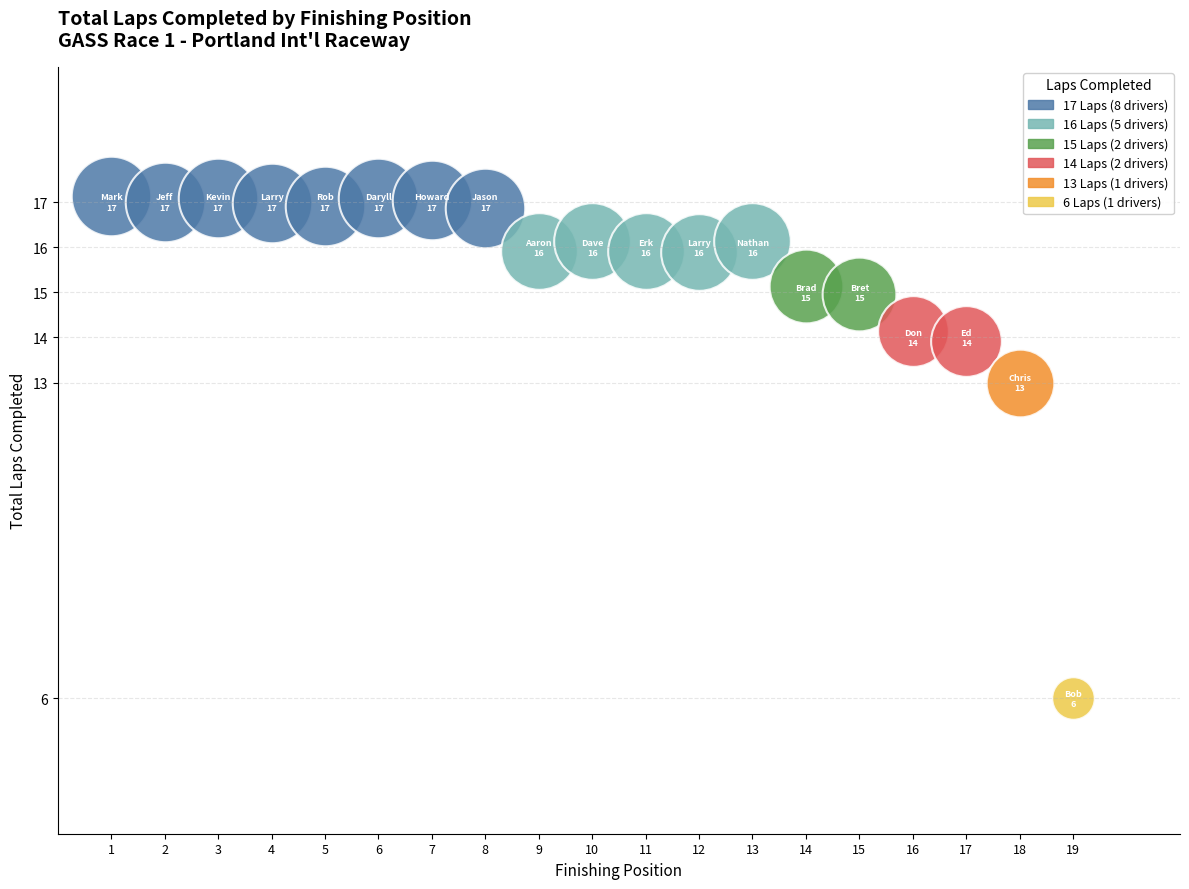

How many slices are in this pie chart?

19